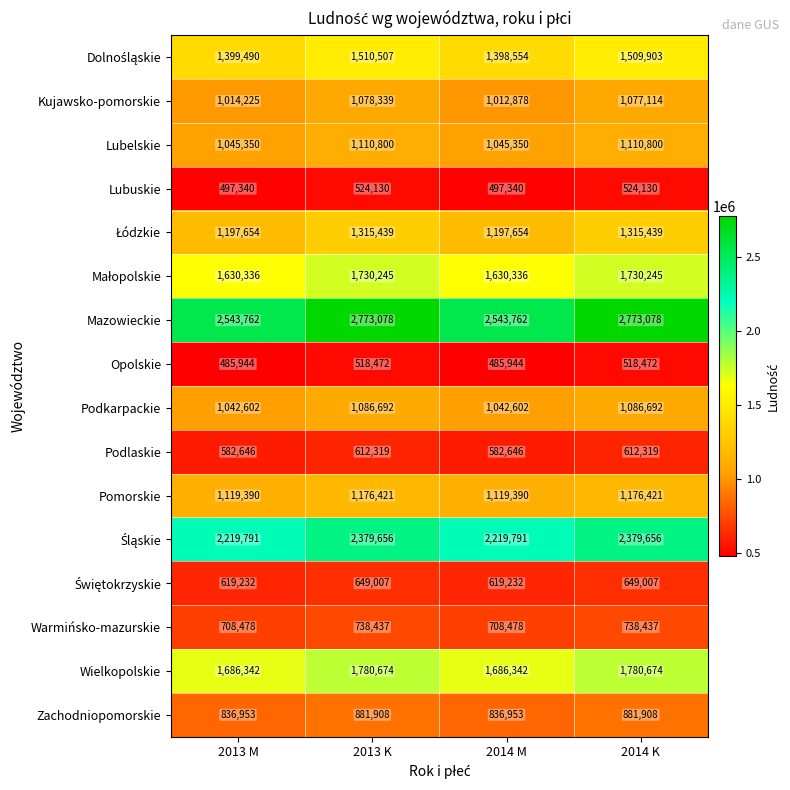

Rank the categories by Kujawsko-pomorskie value from highest to lowest.

2013 K, 2014 K, 2013 M, 2014 M